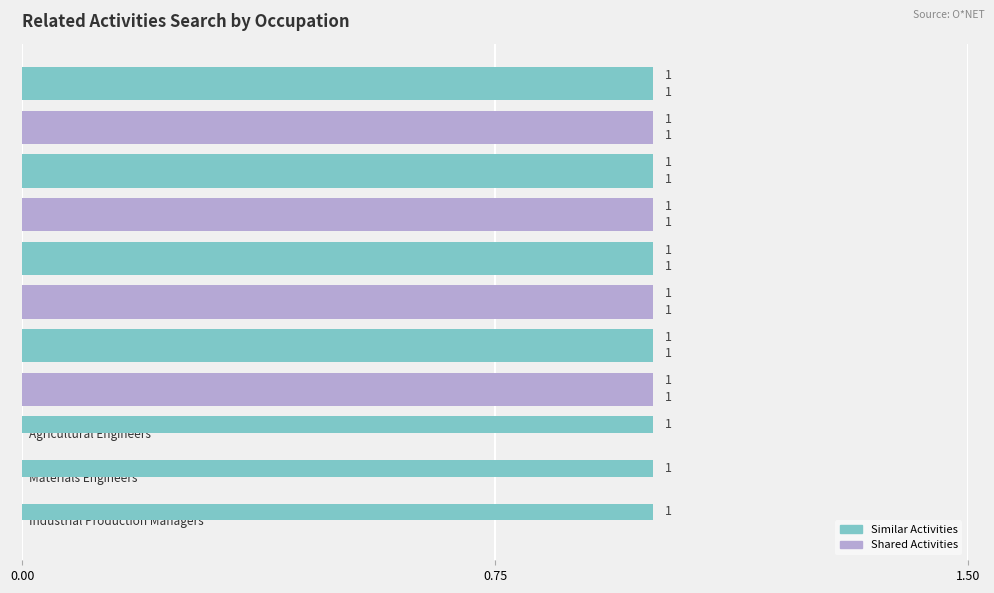

List the series in order of their peak value, lowest first.

Shared Activities, Similar Activities